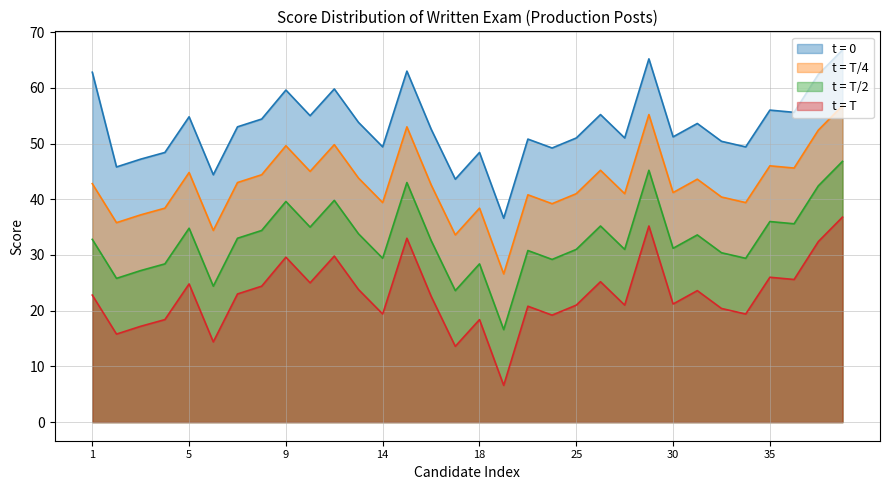

Which has a higher value, 37 or 14?

37